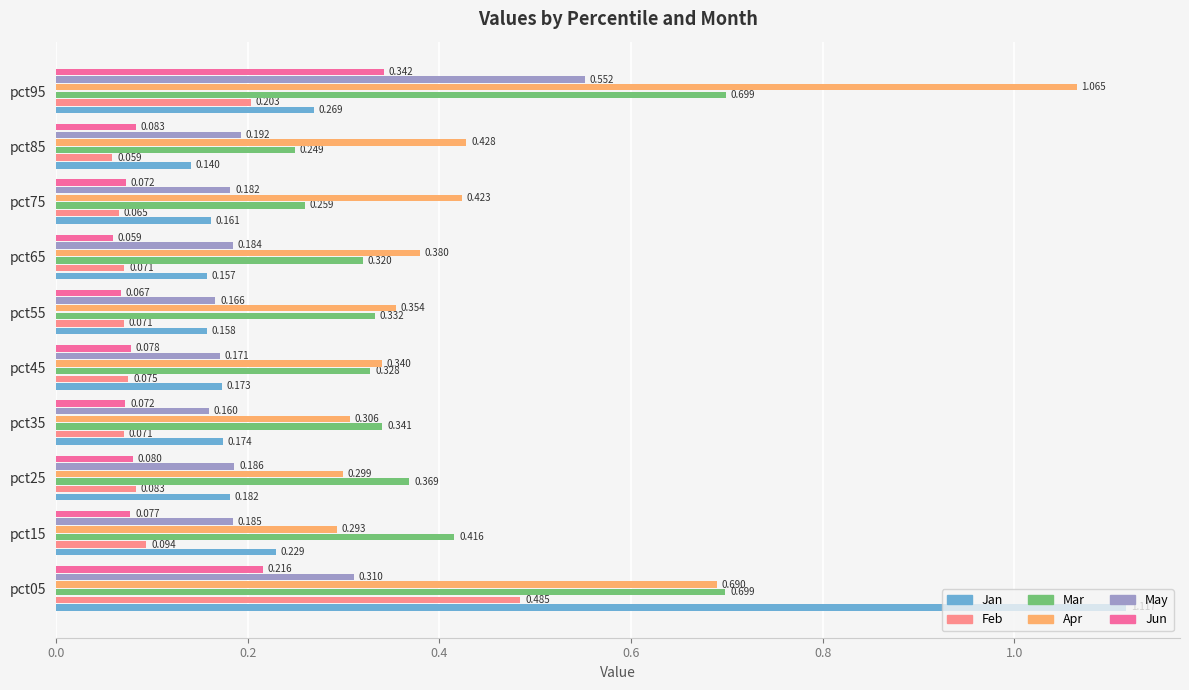

Rank the series by their maximum value, from lowest to highest.

Jun, Feb, May, Mar, Apr, Jan